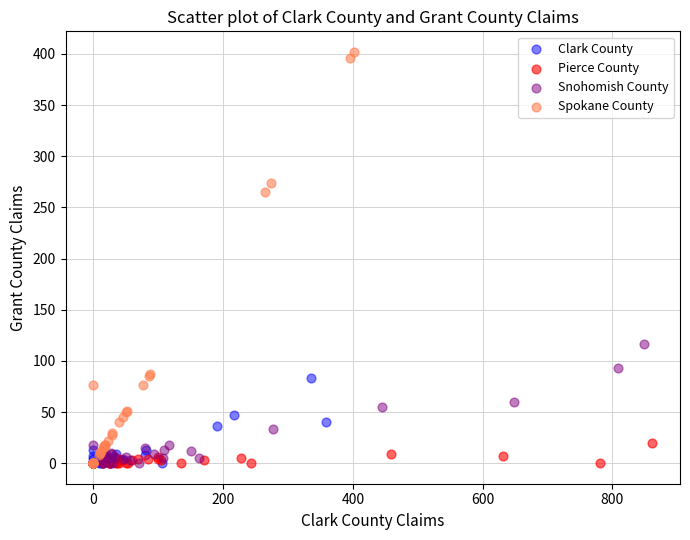

Which series contains the highest Y value?

Spokane County